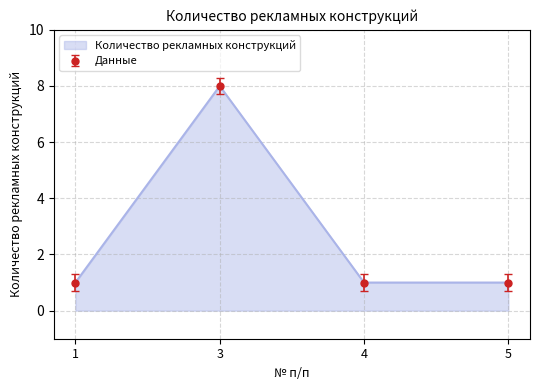

Does the chart have visible grid lines?

Yes